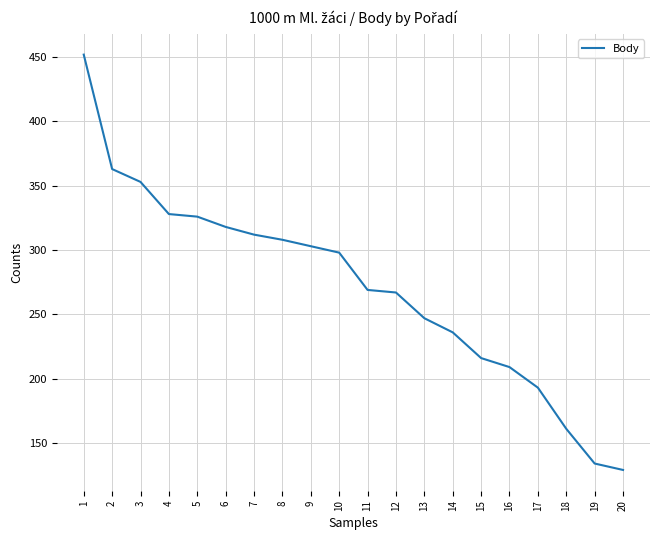

Which has a higher value, 4 or 9?

4